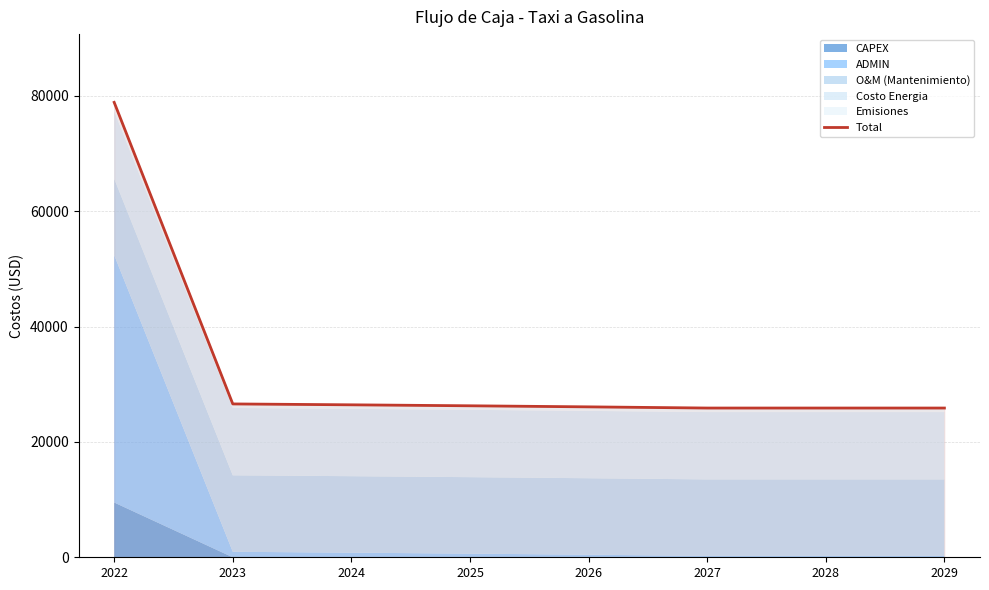

Count the number of values greater than 26270.

4